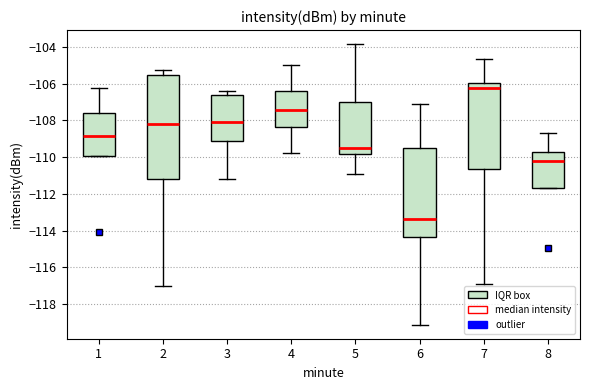

Which box is the tallest, from its lower edge to its upper edge?

2